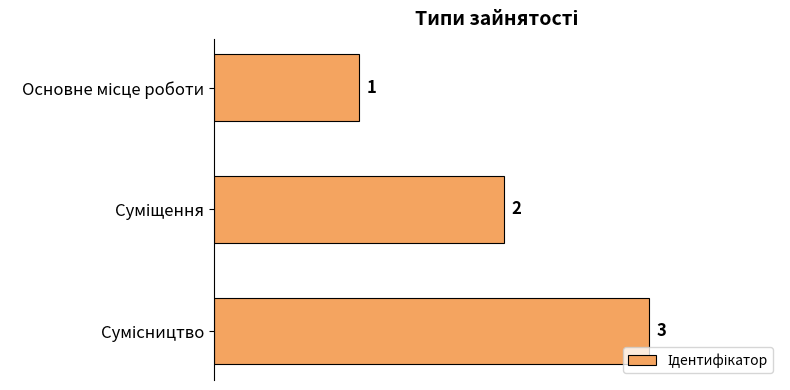

What is the sum of all values?

6